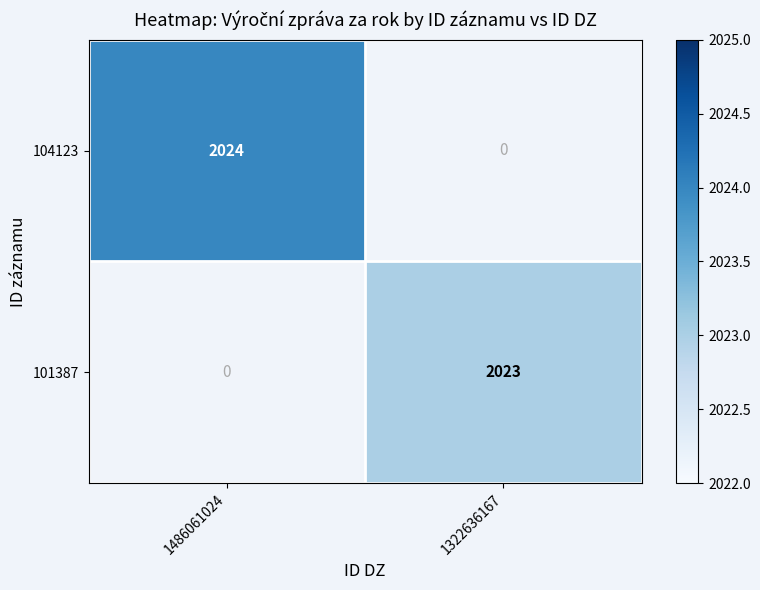

What is the greatest value displayed?

2024.0